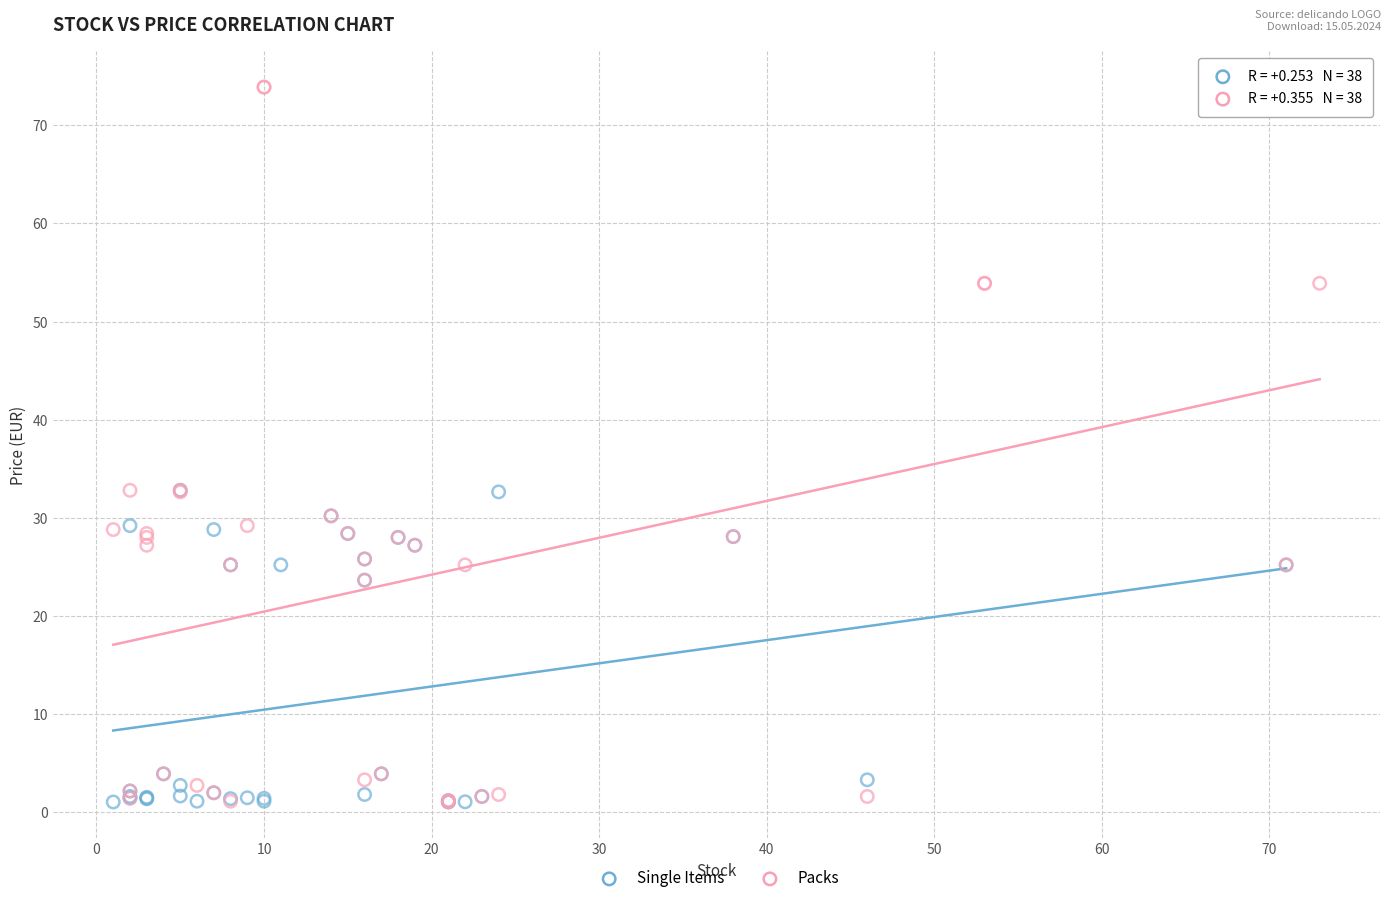

Which series has the largest Y range (max minus min)?

Packs